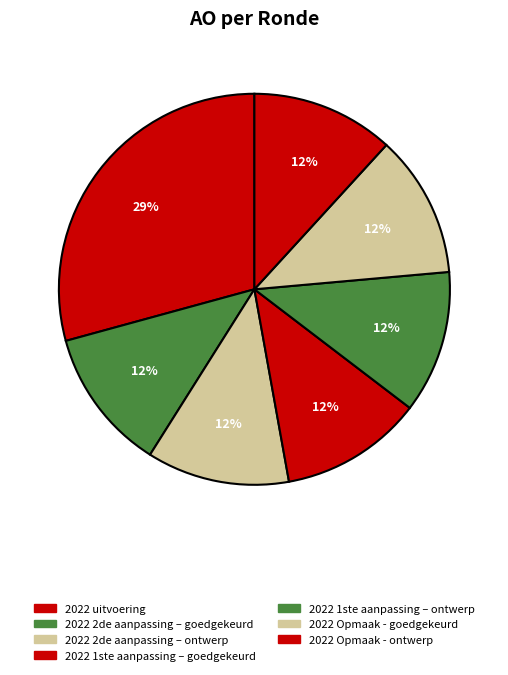

True or false: 2022 1ste aanpassing – goedgekeurd accounts for 12% of the total.

True